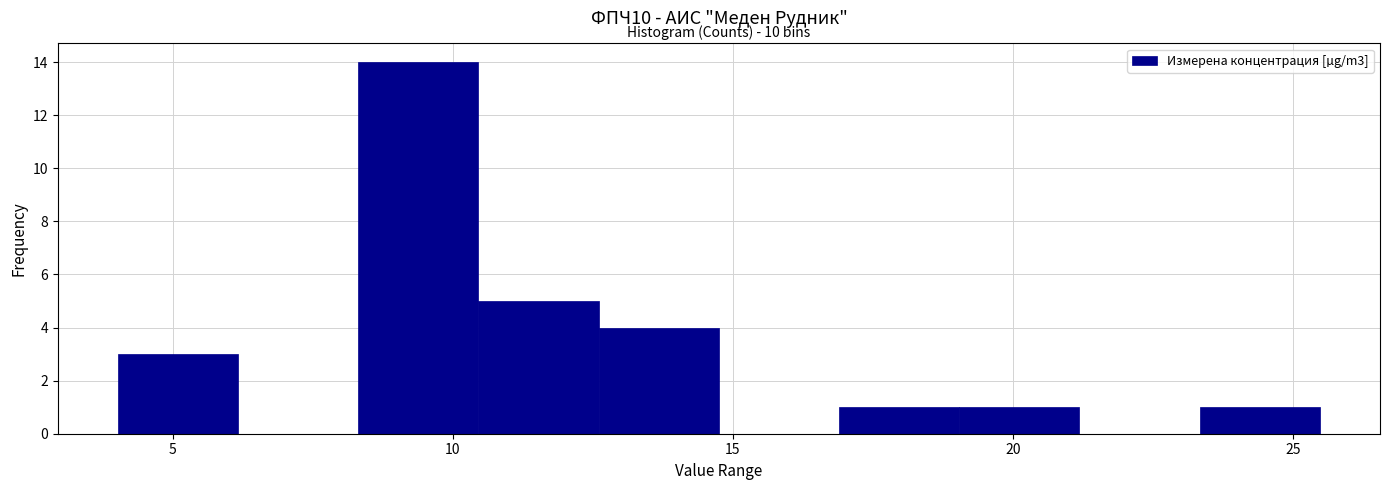

Which range on the x-axis has the tallest bar?

8.5 to 10.5